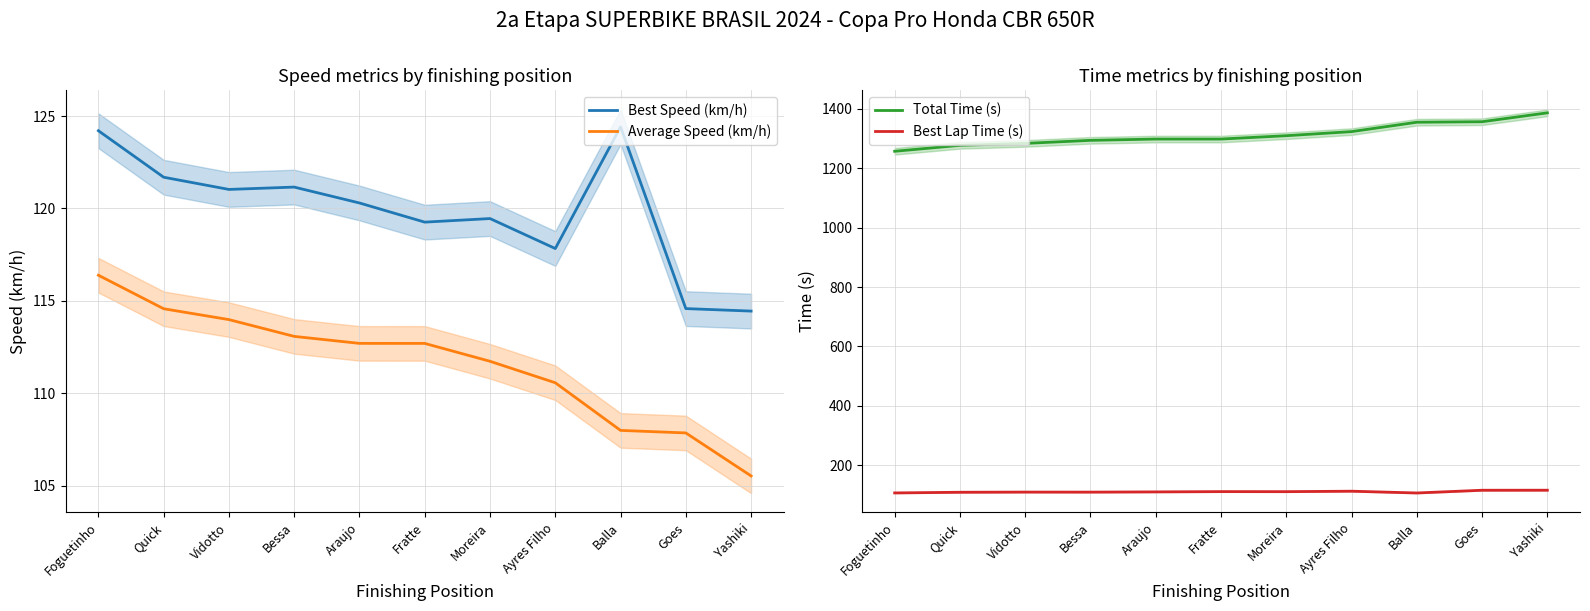

Reading right to left, transcribe all the data shown in this chart.

Best Speed (km/h): Yashiki=114.4	Goes=114.6	Balla=124.4	Ayres Filho=117.8	Moreira=119.5	Fratte=119.3	Araujo=120.3	Bessa=121.2	Vidotto=121.0	Quick=121.7	Foguetinho=124.2
Average Speed (km/h): Yashiki=105.5	Goes=107.9	Balla=108.0	Ayres Filho=110.6	Moreira=111.7	Fratte=112.7	Araujo=112.7	Bessa=113.1	Vidotto=114.0	Quick=114.6	Foguetinho=116.4
Total Time (s): Yashiki=1386.6	Goes=1356.7	Balla=1354.9	Ayres Filho=1323.4	Moreira=1309.6	Fratte=1298.3	Araujo=1298.3	Bessa=1294.0	Vidotto=1283.7	Quick=1277.1	Foguetinho=1257.2
Best Lap Time (s): Yashiki=116.2	Goes=116.1	Balla=106.9	Ayres Filho=112.9	Moreira=111.4	Fratte=111.5	Araujo=110.6	Bessa=109.8	Vidotto=109.9	Quick=109.3	Foguetinho=107.1